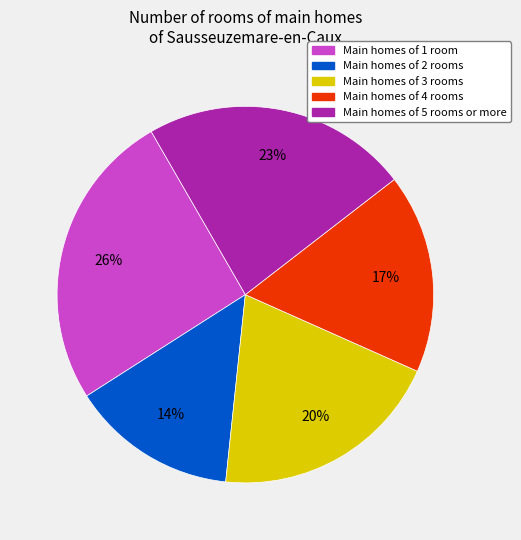

Which has a higher value, Main homes of 2 rooms or Main homes of 3 rooms?

Main homes of 3 rooms